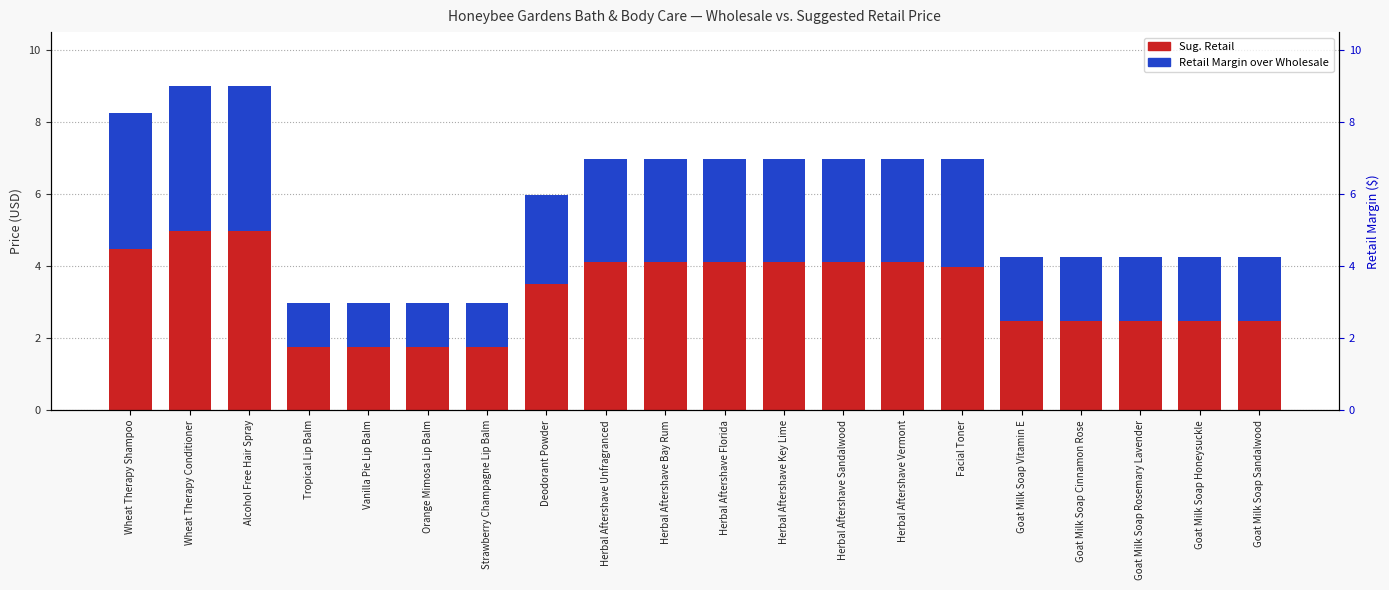

How many data points in Sug. Retail are above 6?

10